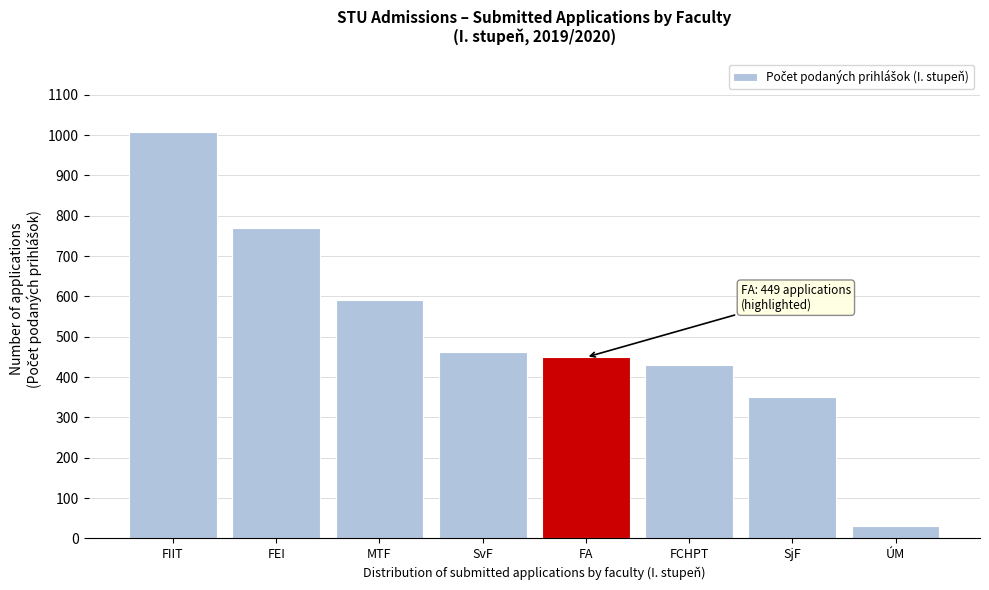

Reading right to left, list all the values displayed in this chart.

ÚM=31	SjF=350	FCHPT=429	FA=449	SvF=462	MTF=591	FEI=769	FIIT=1007